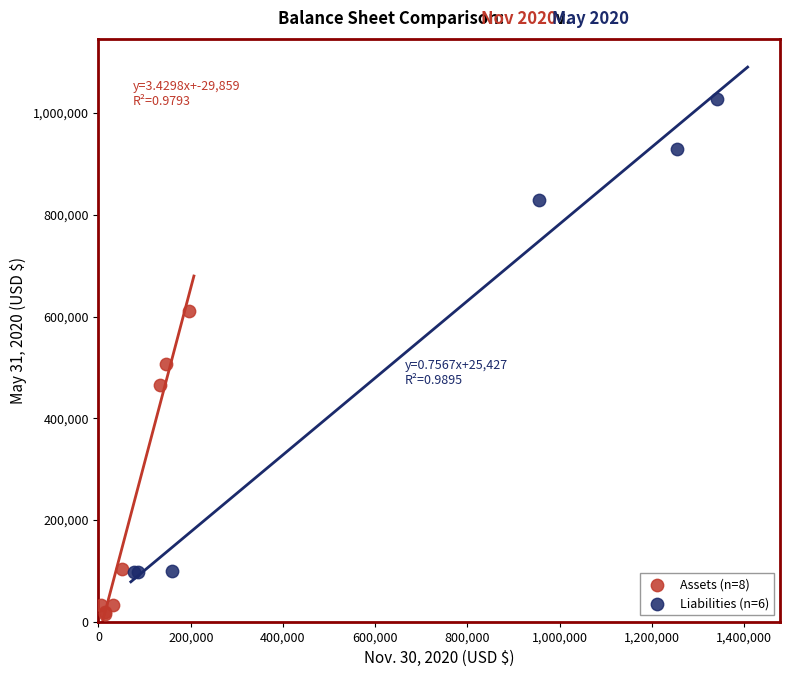

Which series reaches the maximum Y coordinate?

Liabilities (n=6)